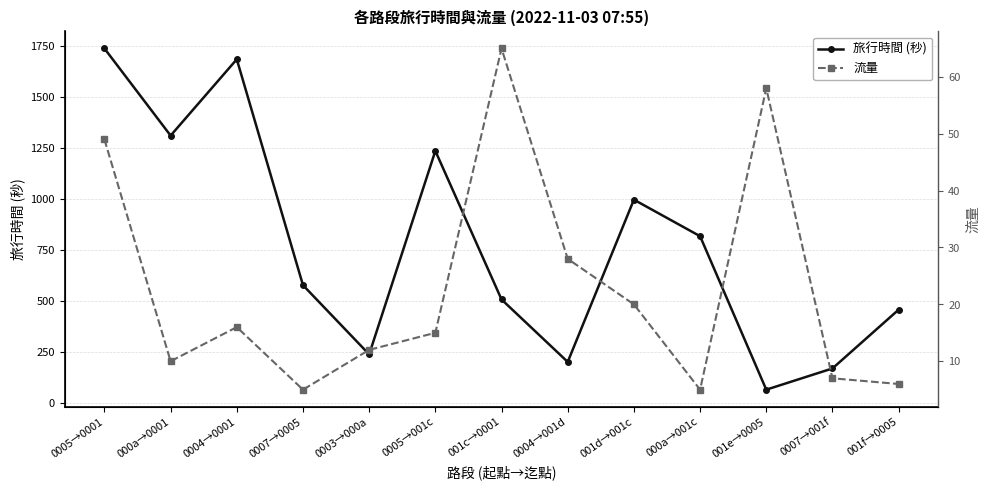

Where does the 流量 series first go above 15?

0005→0001